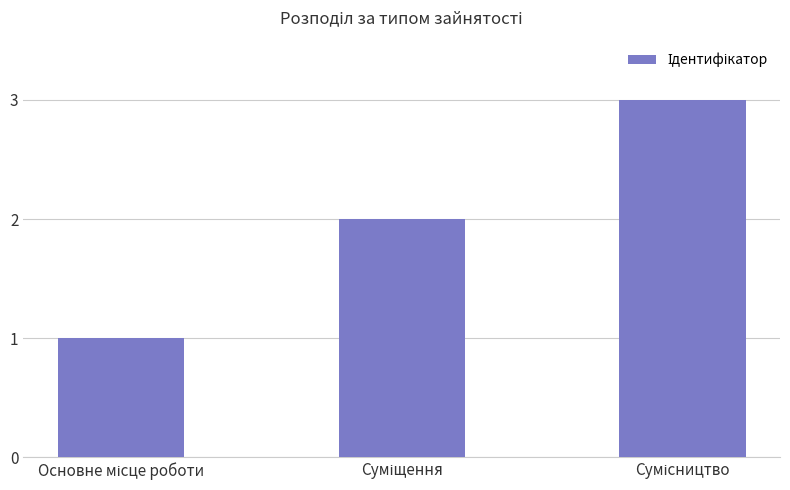

What is the maximum value shown in the chart?

3